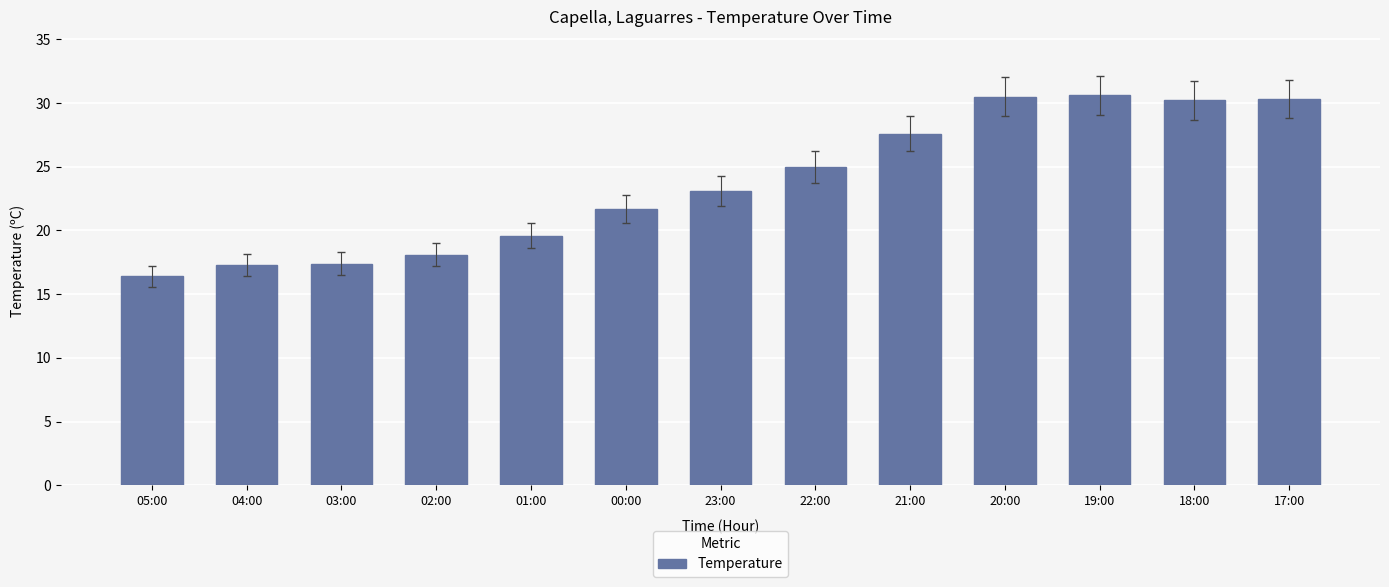

The value at 21:00 is 6.4. True or false?

False